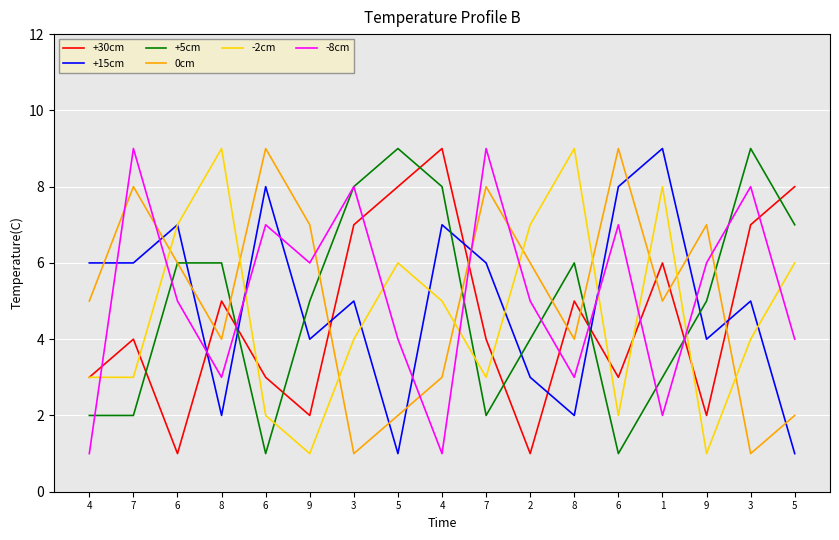

Which has a higher value, 1 or 9?

1